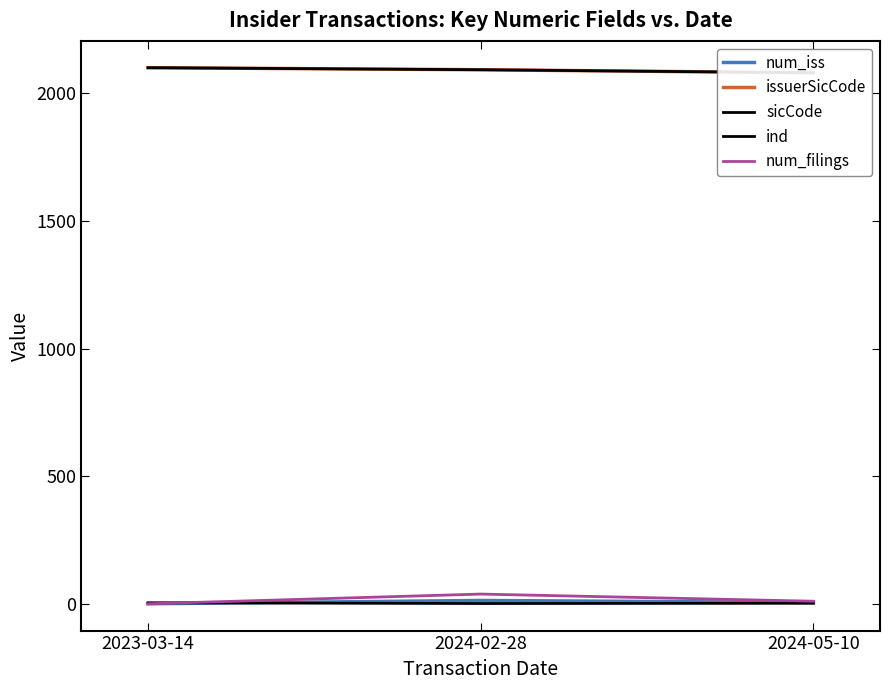

Is it true that ind equals 1 at 2024-05-10?

False